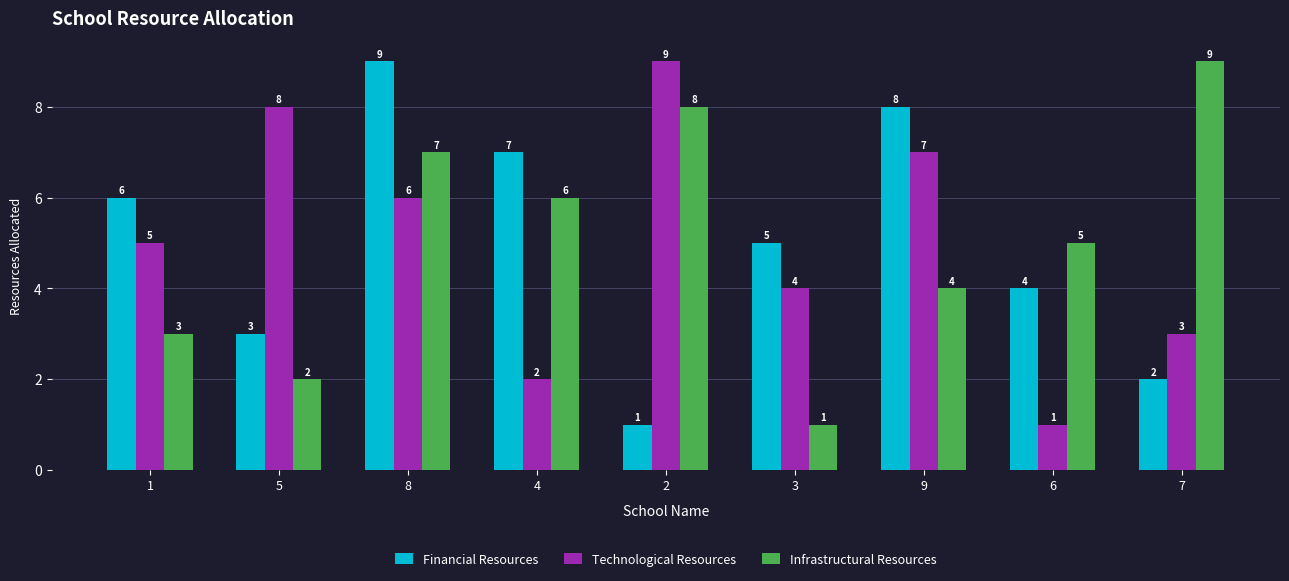

Rank the categories by Financial Resources value from highest to lowest.

8, 9, 4, 1, 3, 6, 5, 7, 2